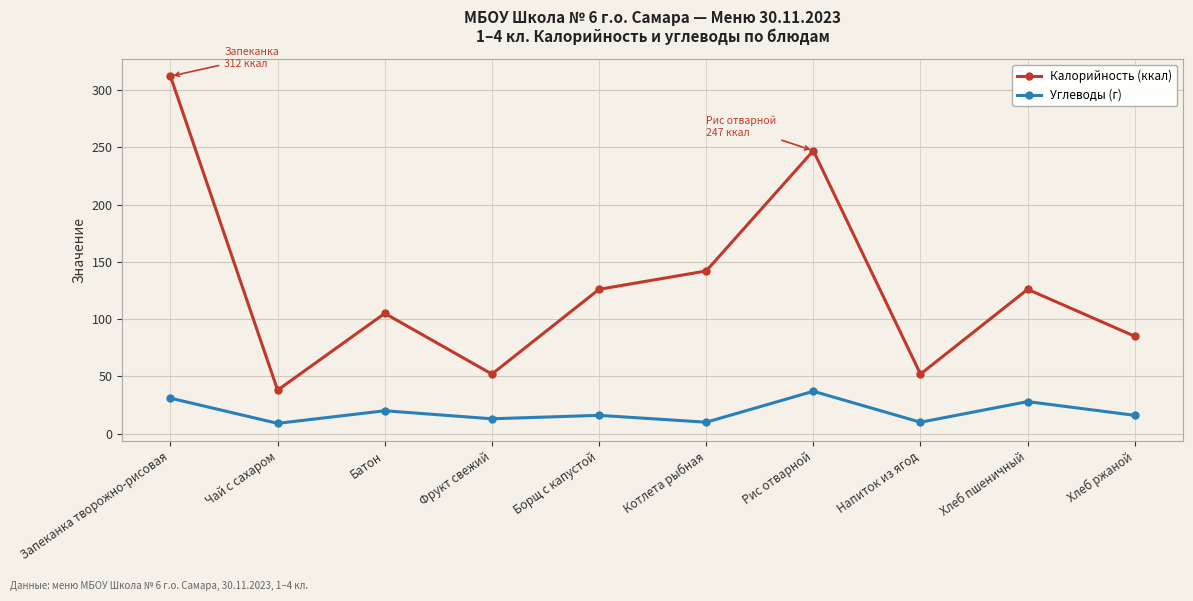

Where is the first local maximum for Углеводы (г)?

Батон